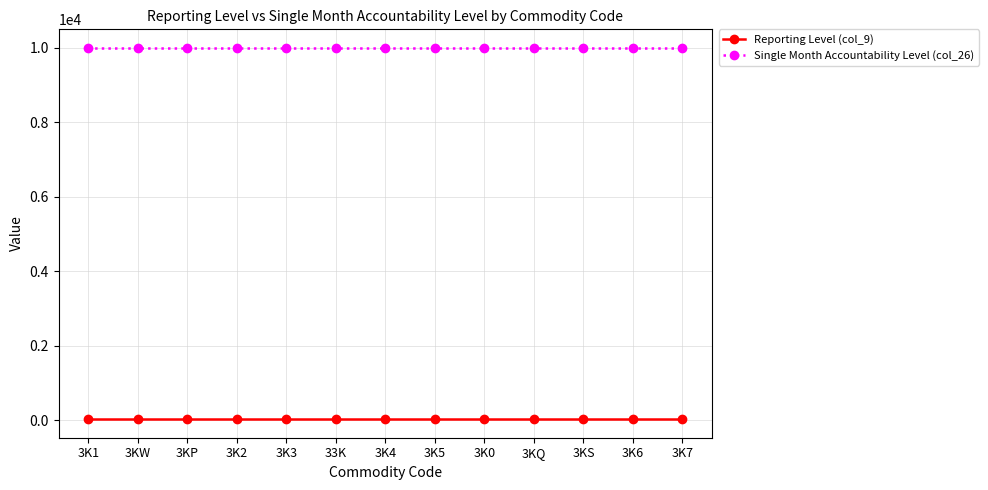

What is the greatest value displayed?

10000